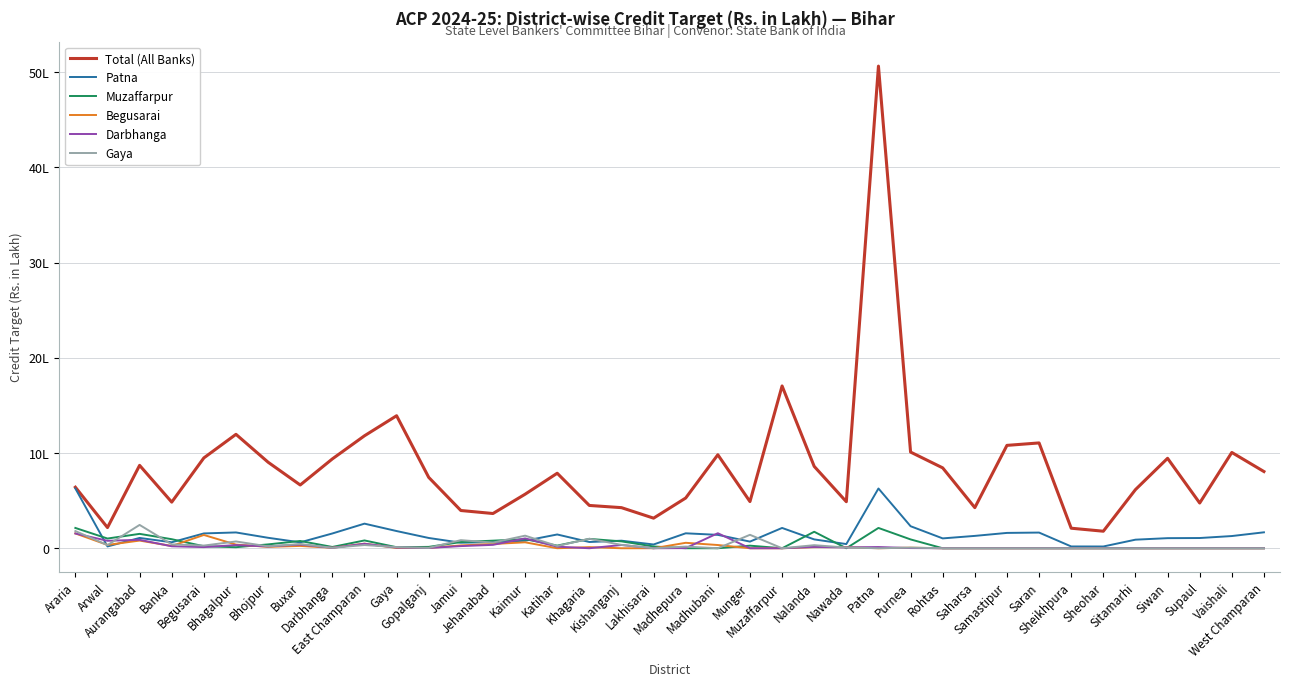

Which series has the largest total across all categories?

Total (All Banks)